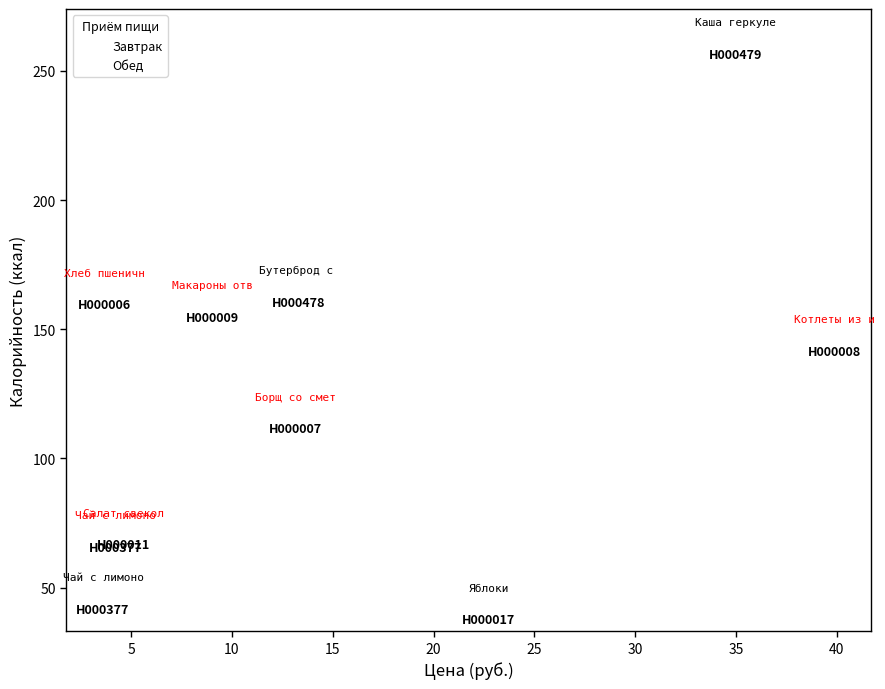

Which series reaches the maximum Y coordinate?

Завтрак